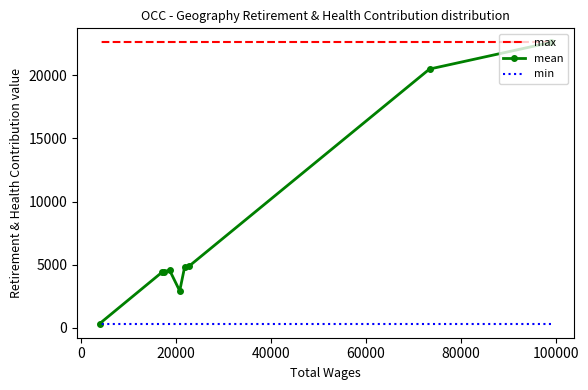

Which series has the widest spread of values?

mean